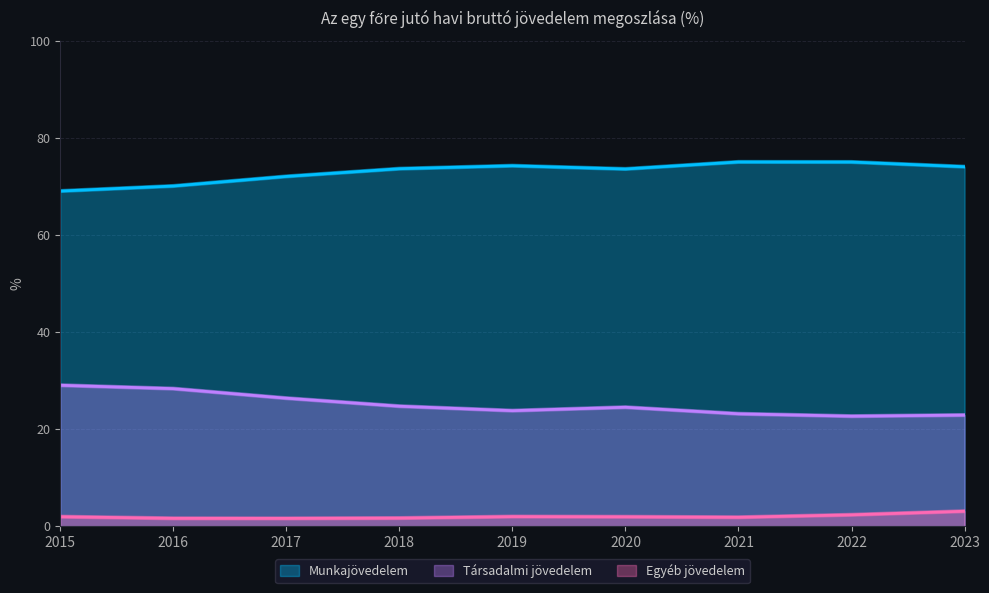

In Munkajövedelem, how many points are lower than both neighbors (excluding endpoints)?

1